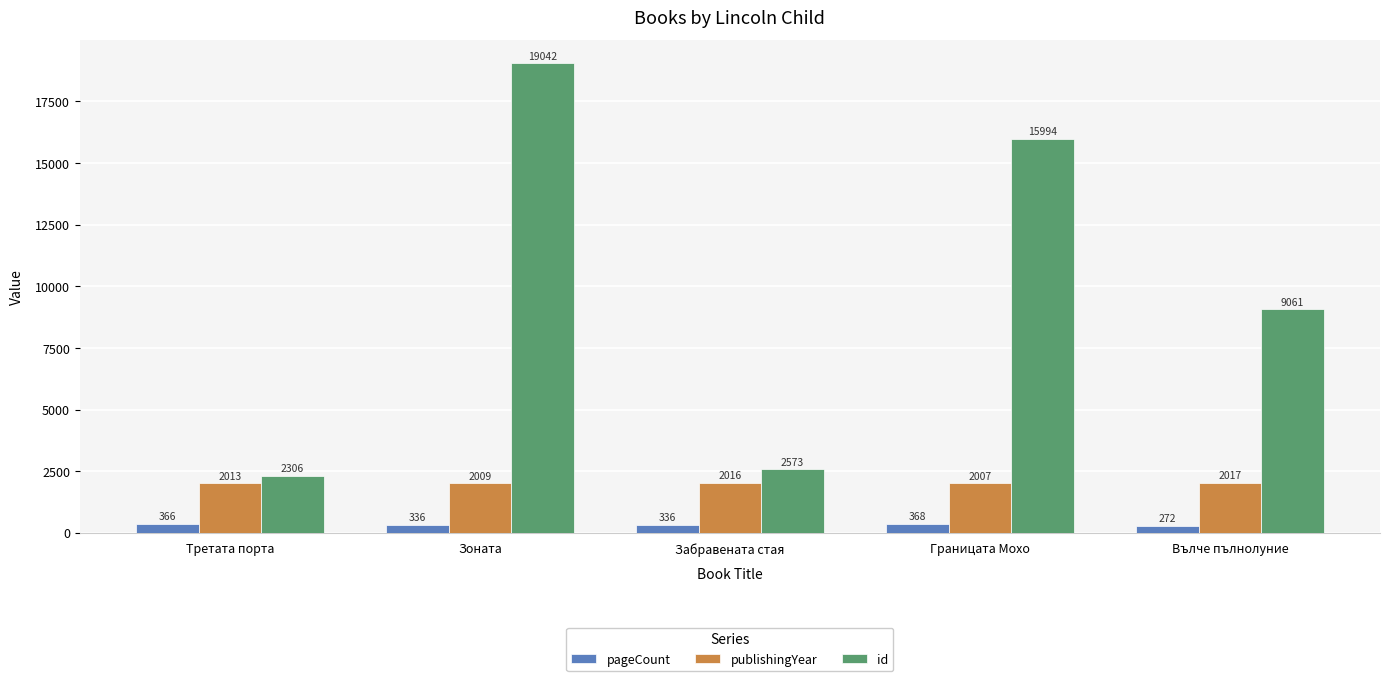

What is the sum of the id values at Забравената стая and Третата порта?

4879